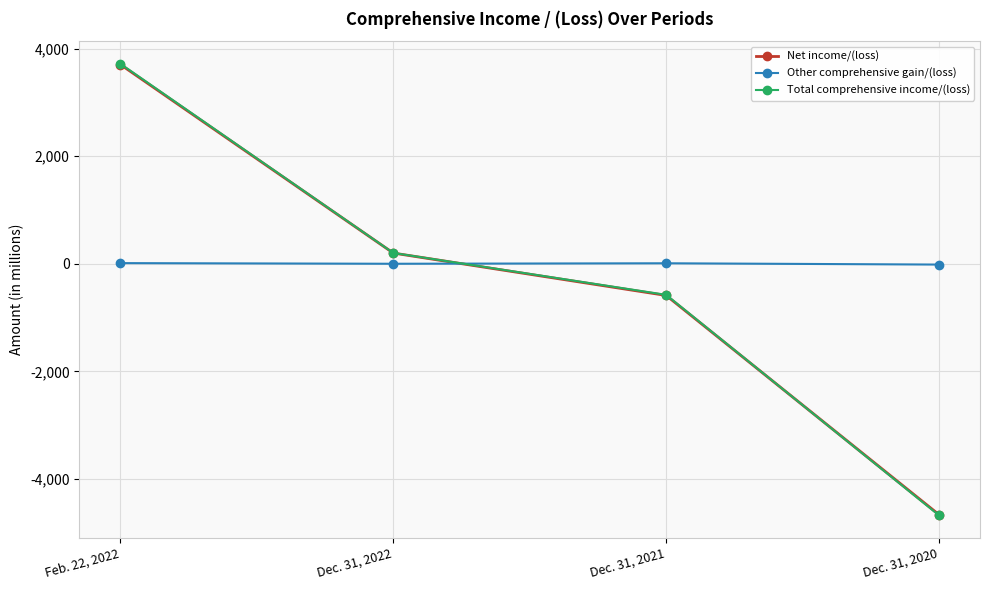

Which label corresponds to the largest value in the chart?

Feb. 22, 2022